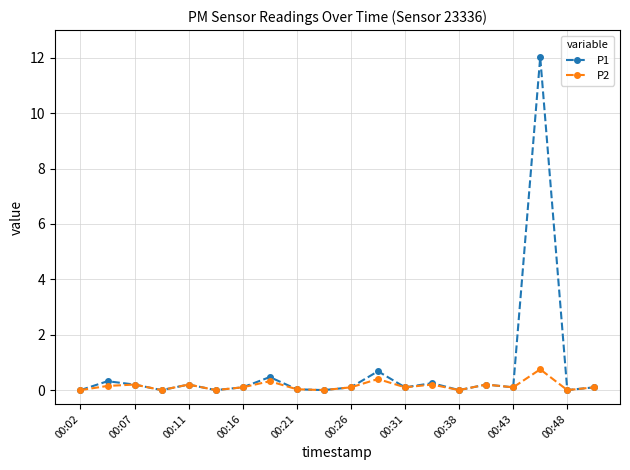

True or false: P2 has more than 2 points higher than both neighbors.

True